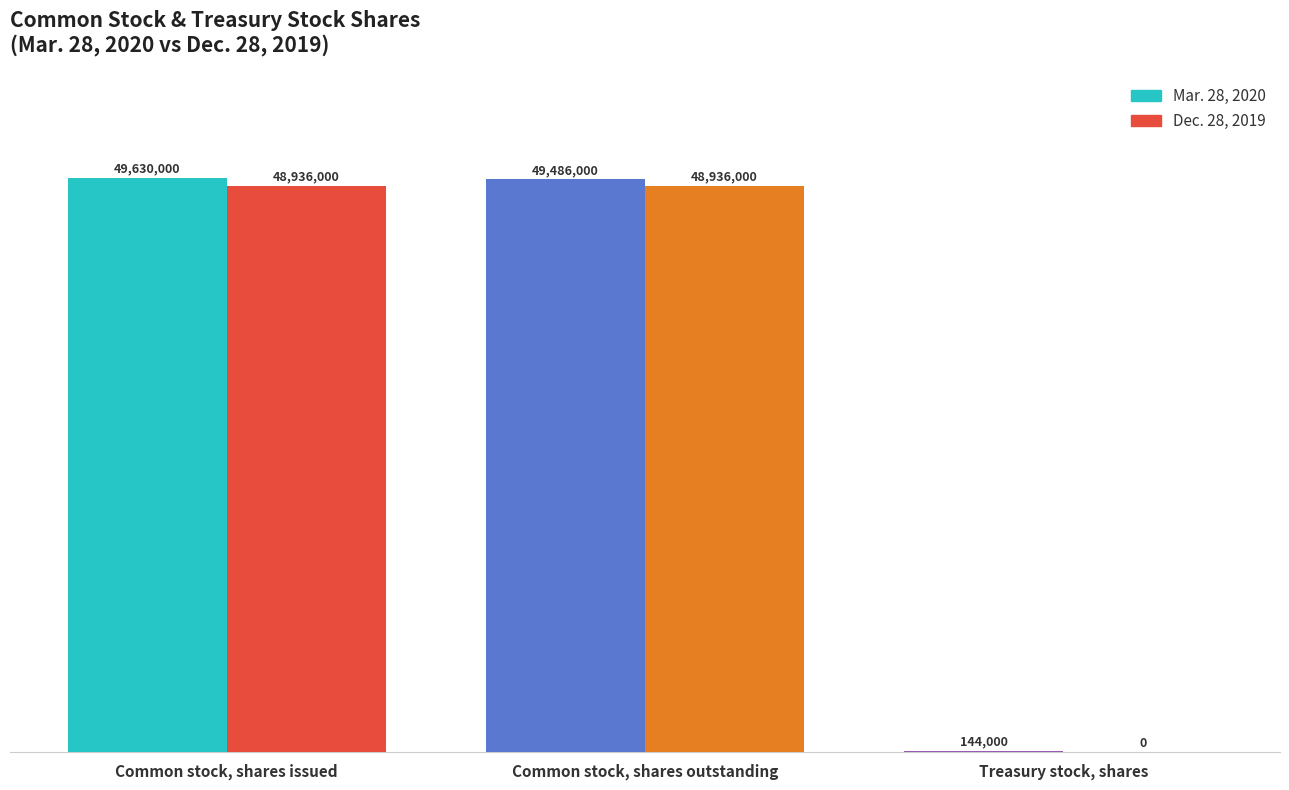

How many data points in Mar. 28, 2020 are less than 49486000?

1